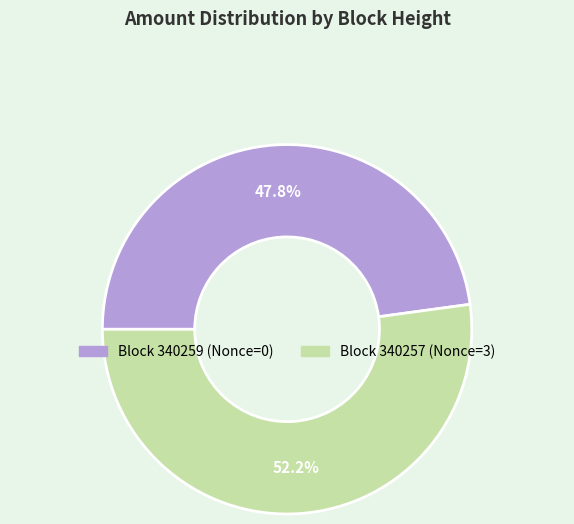

Does any single category account for the majority?

Yes